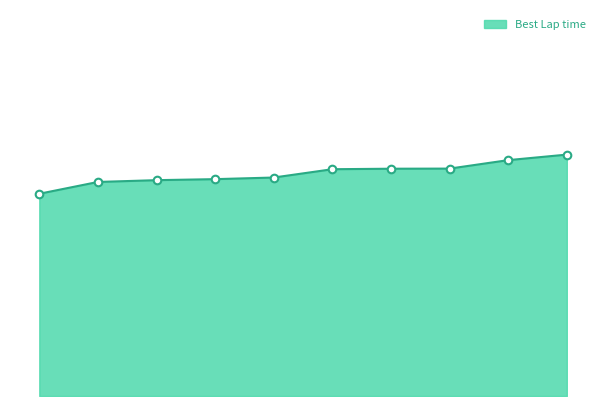

How many lines are shown in the chart?

1